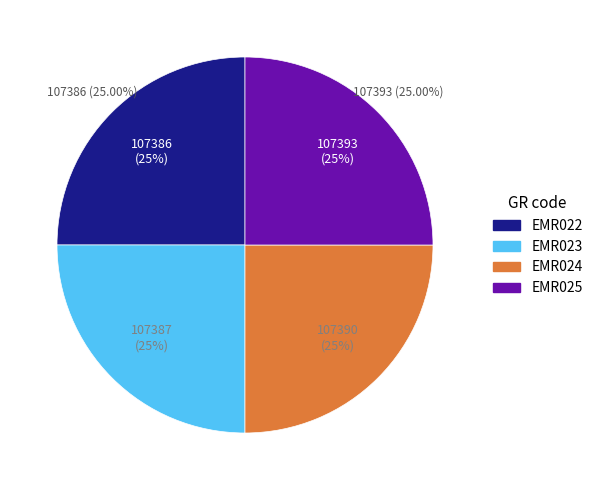

To the nearest percent, what is the average slice percentage?

25%